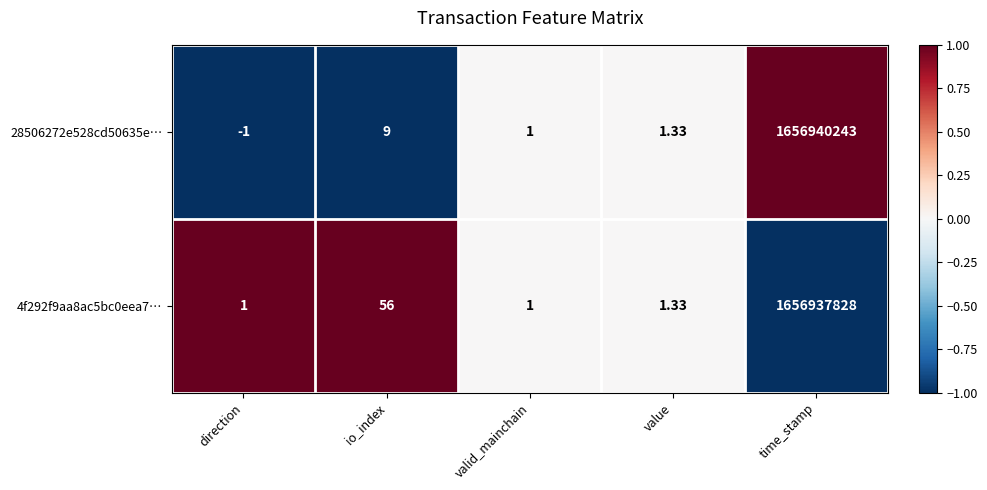

Is the value of 28506272e528cd50635e… at direction greater than the value of 4f292f9aa8ac5bc0eea7… at time_stamp?

No